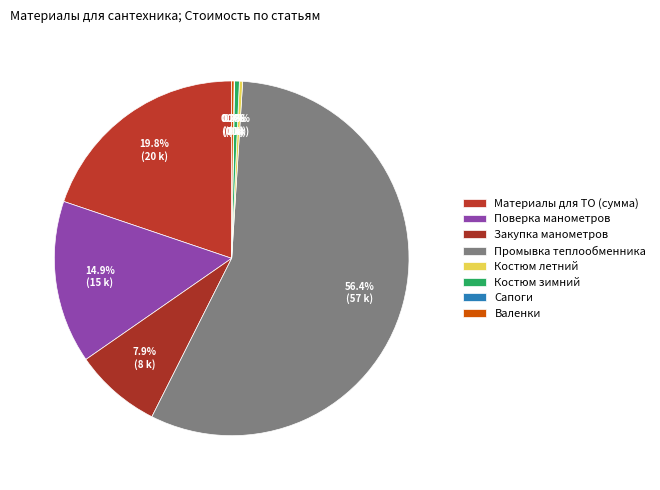

Does any single category account for the majority?

Yes